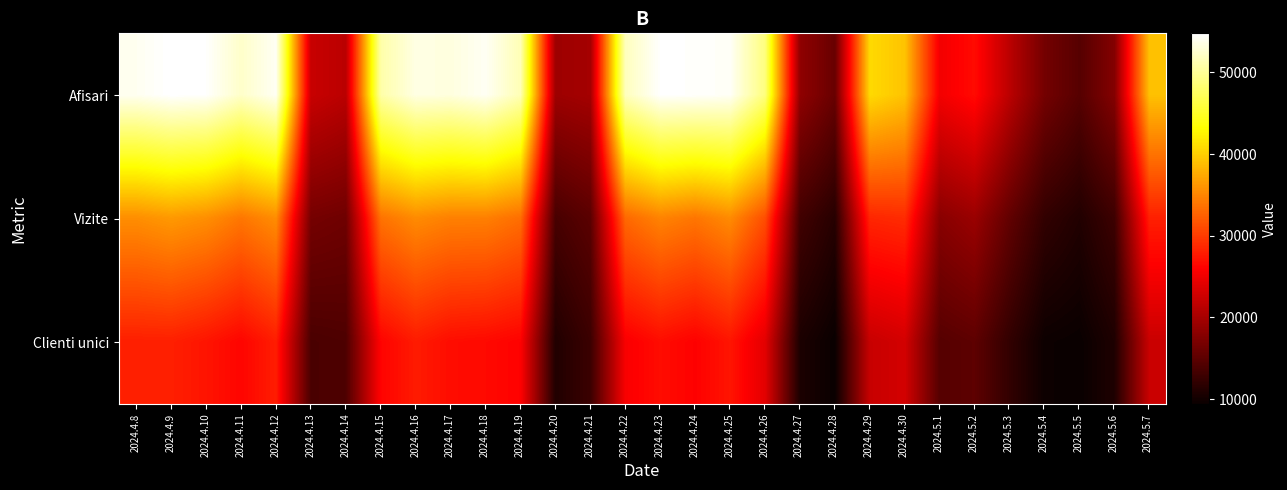

Which series has the largest total across all categories?

Afisari